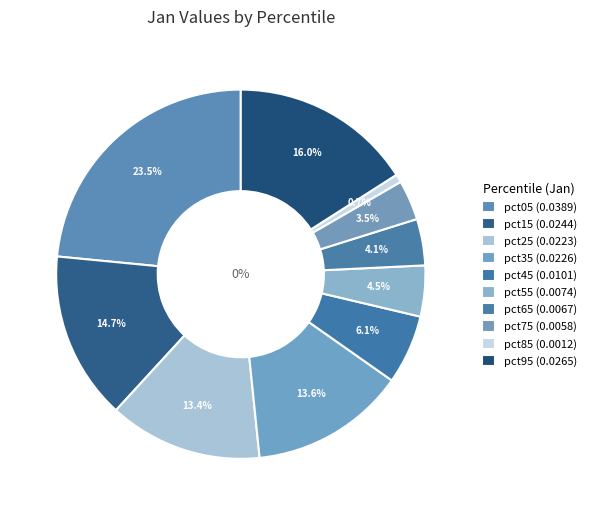

What is the smallest slice in the pie chart?

pct85